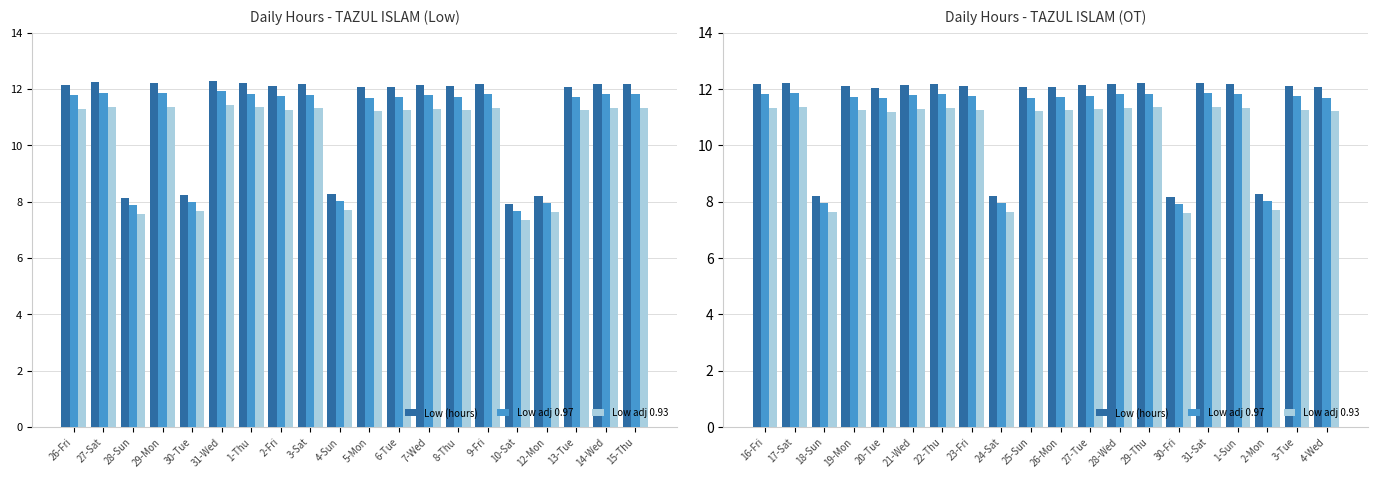

What is the greatest value displayed?

12.2